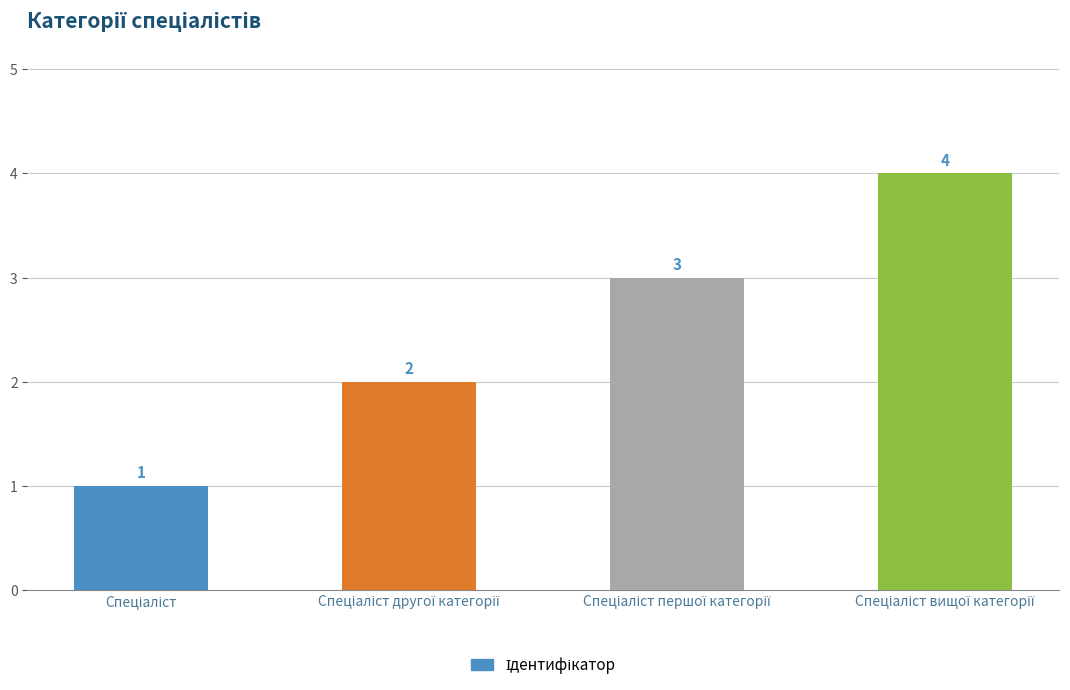

What is the value of the 4th bar from the left?

4